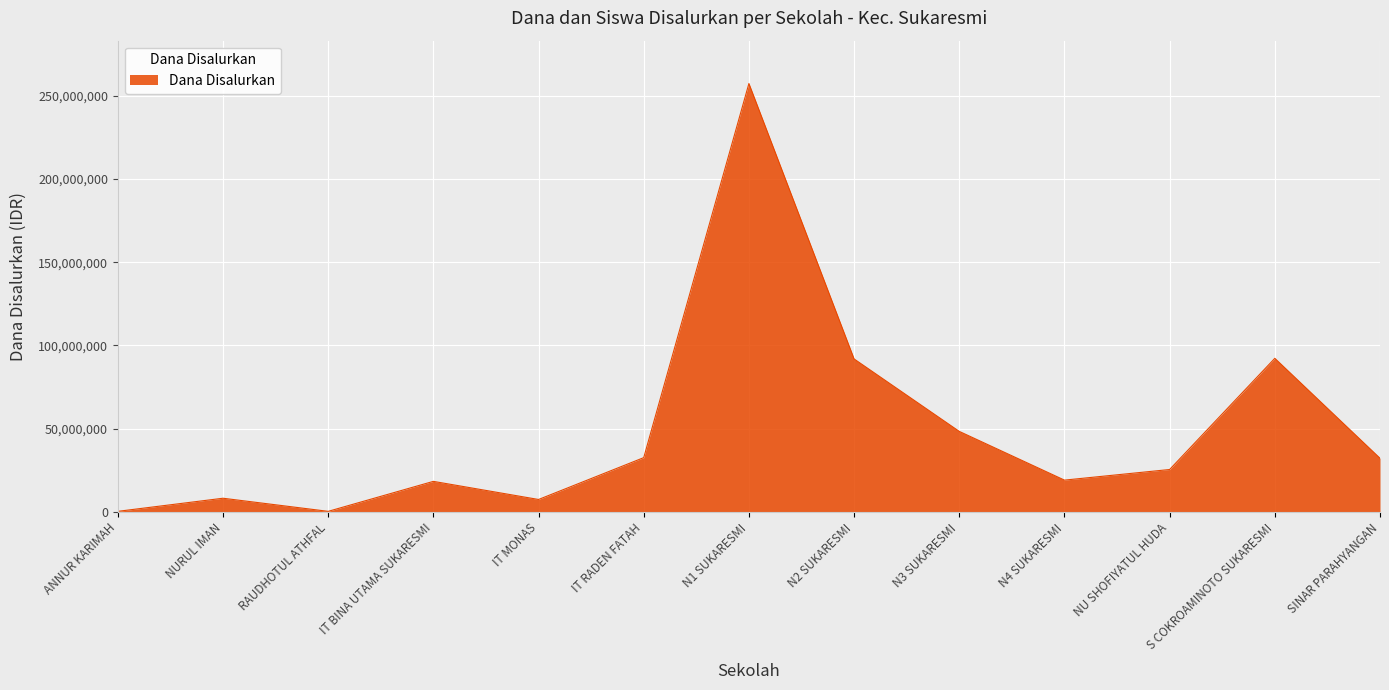

Does the chart have visible grid lines?

Yes